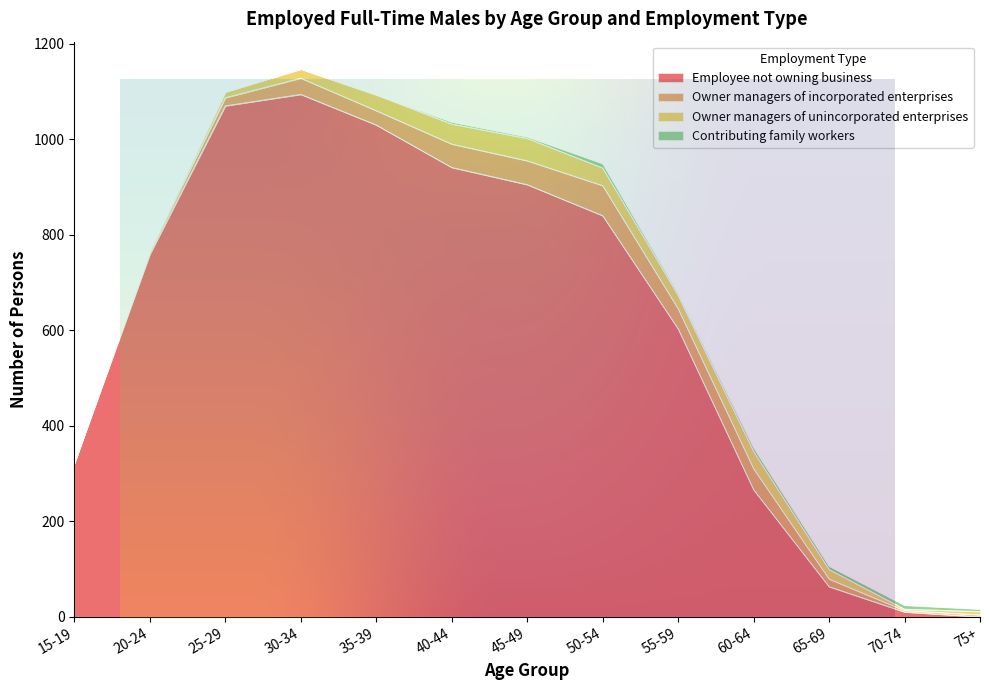

Reading left to right, transcribe all the data shown in this chart.

Employee not owning business: 321	759	1070	1094	1030	941	905	840	603	266	63	10	0
Owner managers of incorporated enterprises: 0	6	17	34	30	49	50	63	42	44	16	3	4
Owner managers of unincorporated enterprises: 0	3	12	19	33	42	47	37	28	36	20	3	7
Contributing family workers: 0	0	0	0	0	4	3	9	4	8	7	8	5